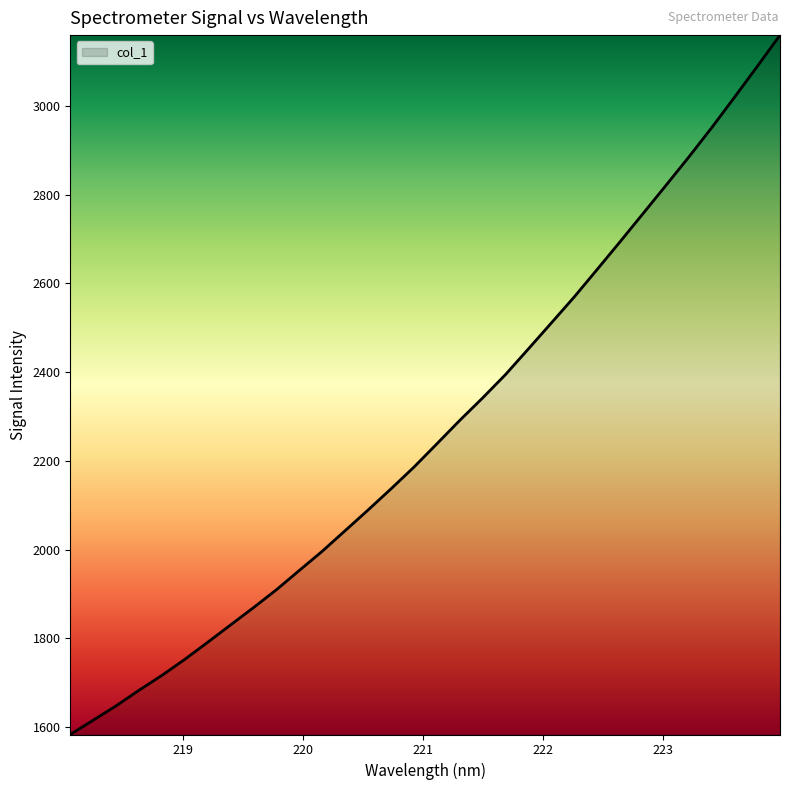

What is the difference between the maximum and minimum values?

1576.1